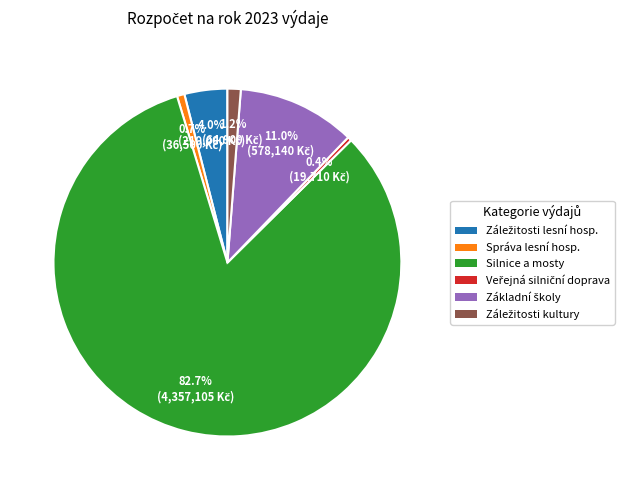

Is there a majority slice in this chart?

Yes